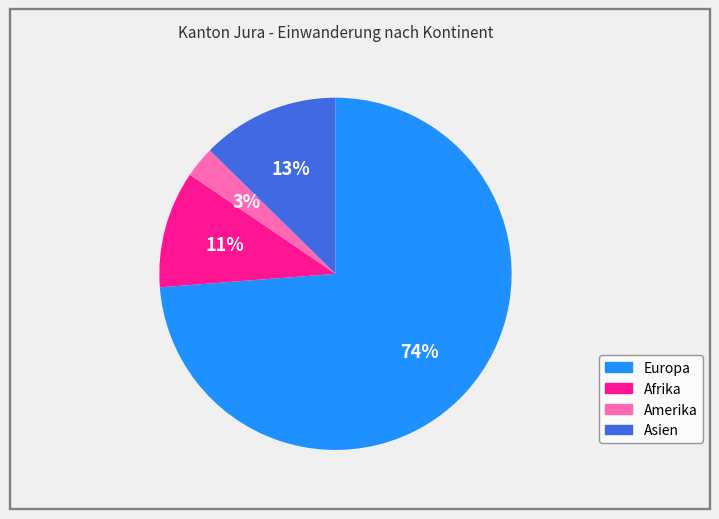

Count the number of slices in the pie.

4